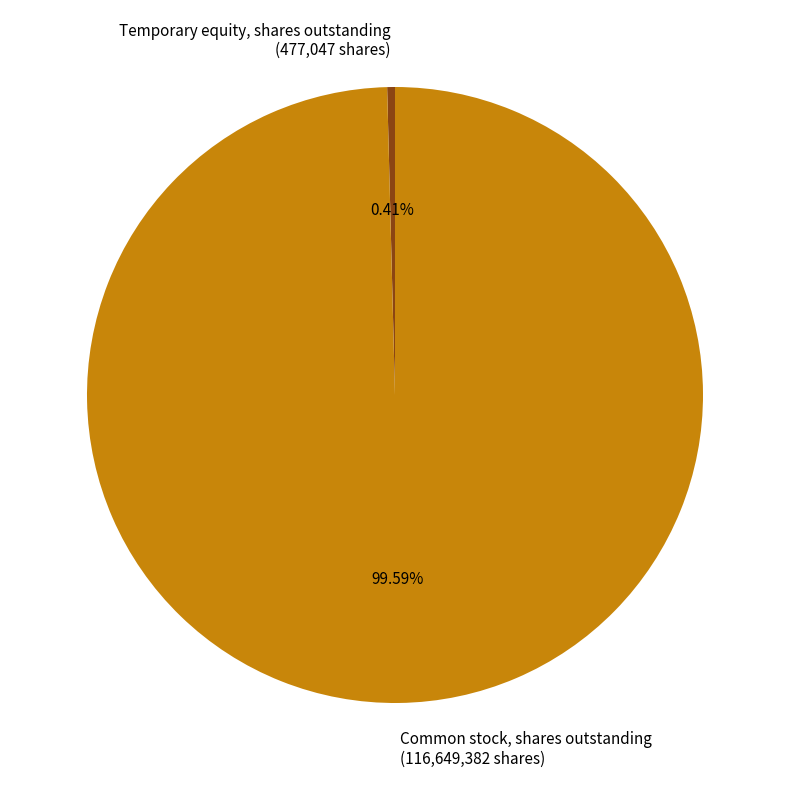

Which category has the biggest portion of the pie?

Common stock, shares outstanding